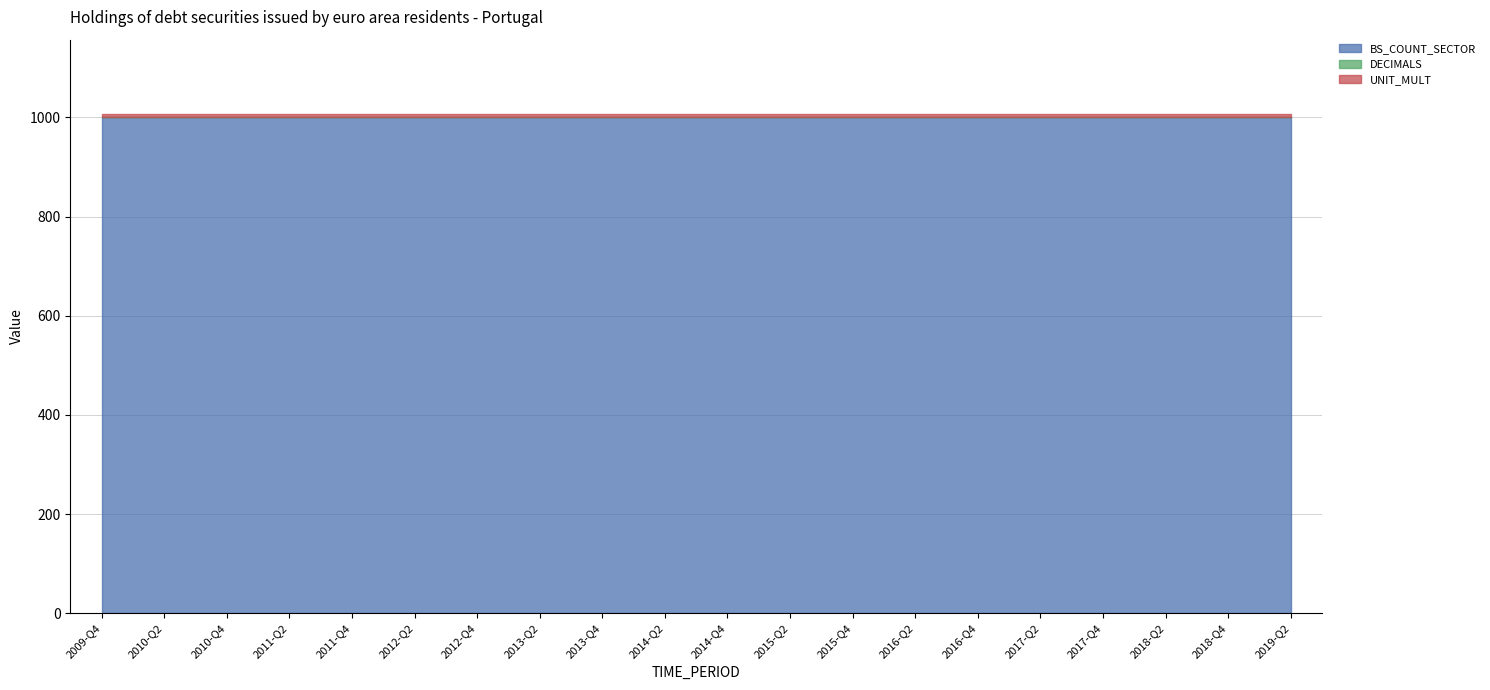

What is the spread (max minus min) of values at 2018-Q2?

1000